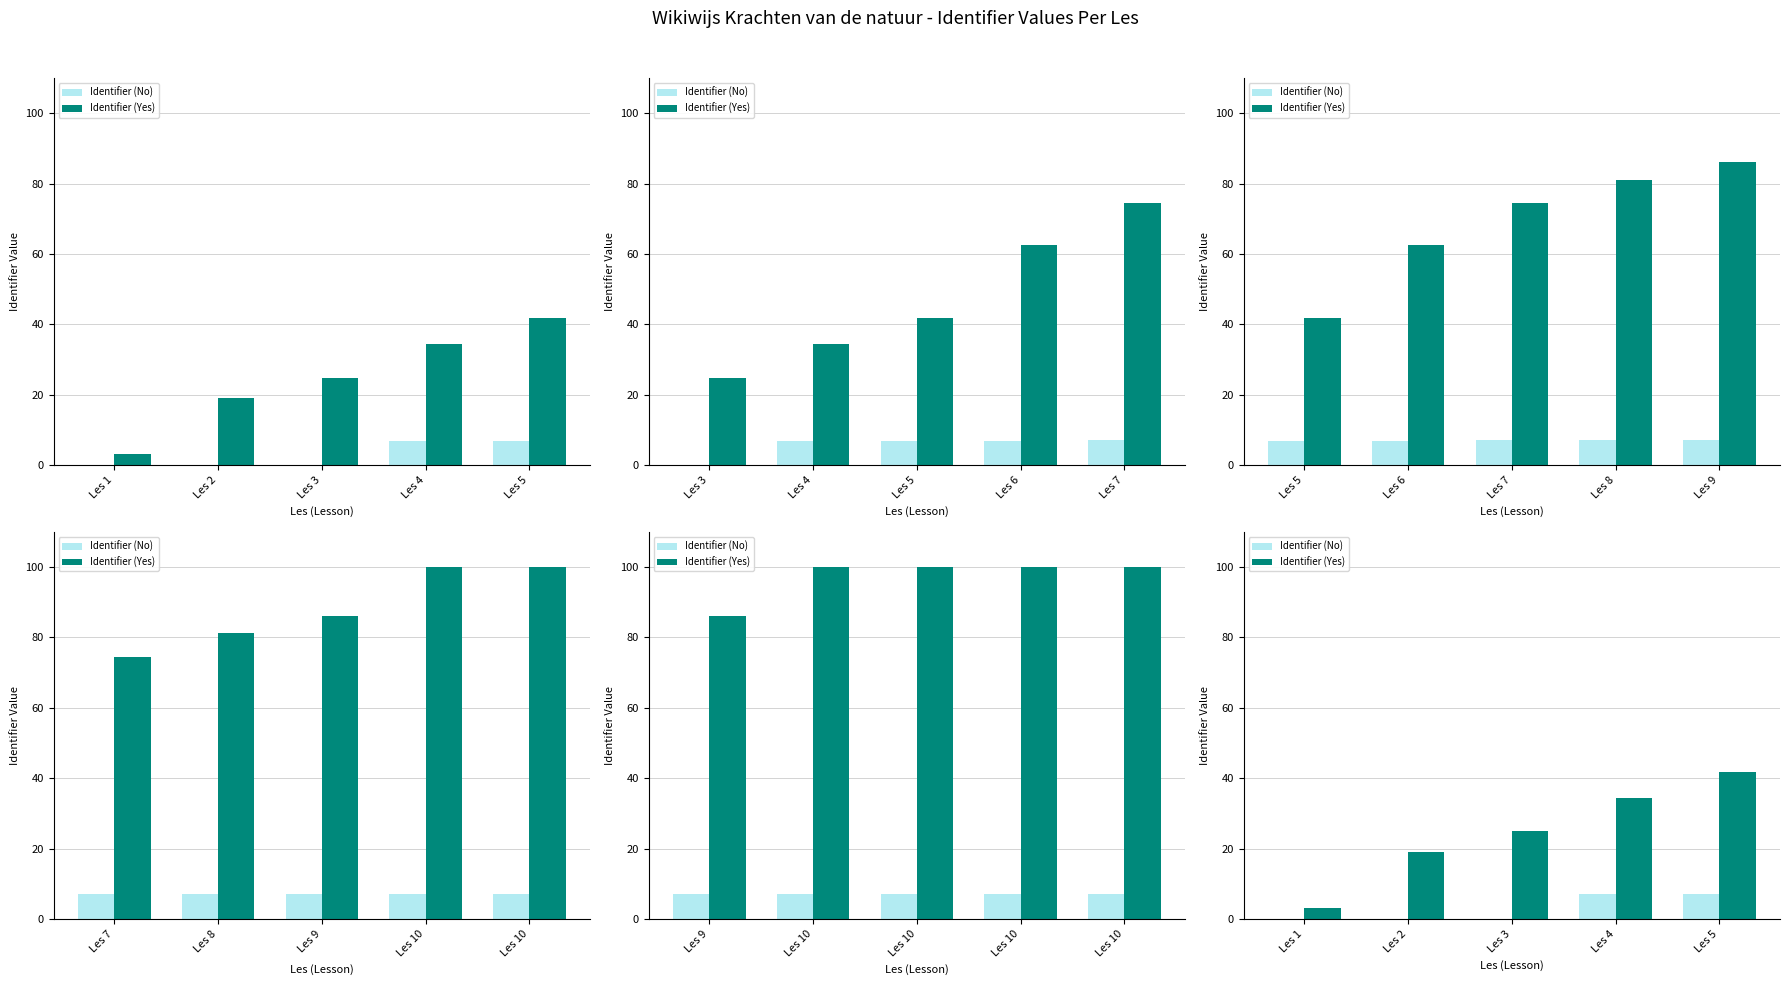

What is the sum of all Identifier (No) values?

13.9